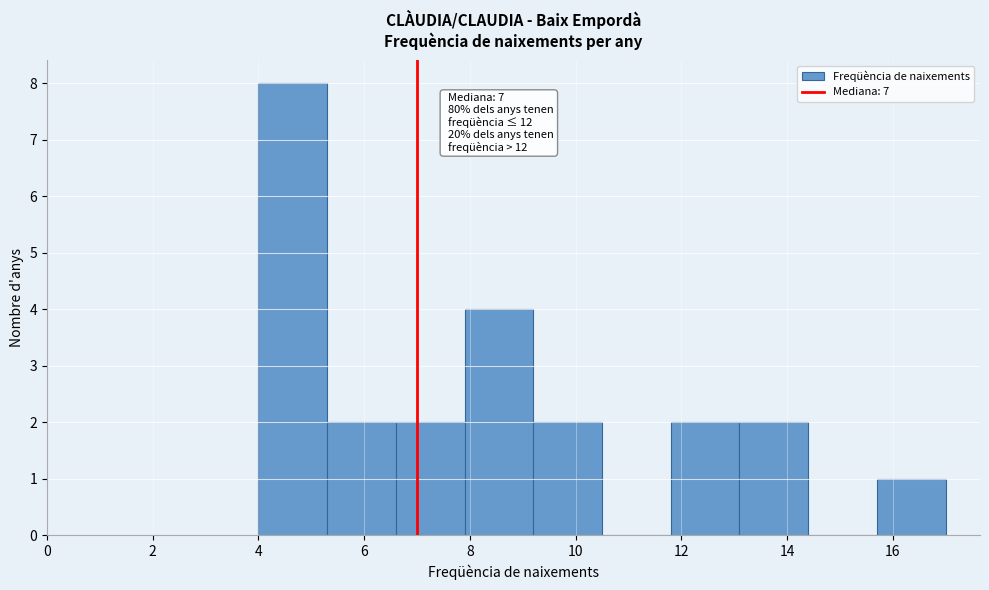

Which range on the x-axis has the tallest bar?

4.0 to 5.3